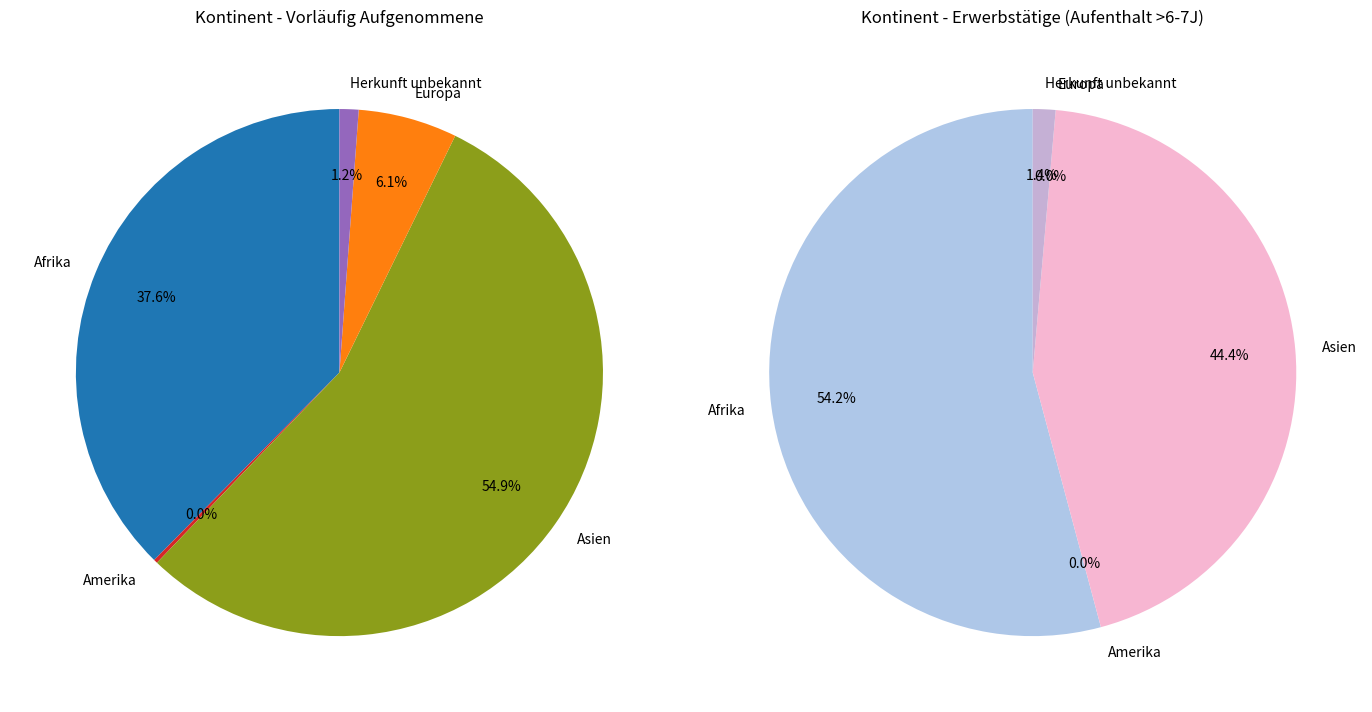

How many segments does this pie chart have?

5